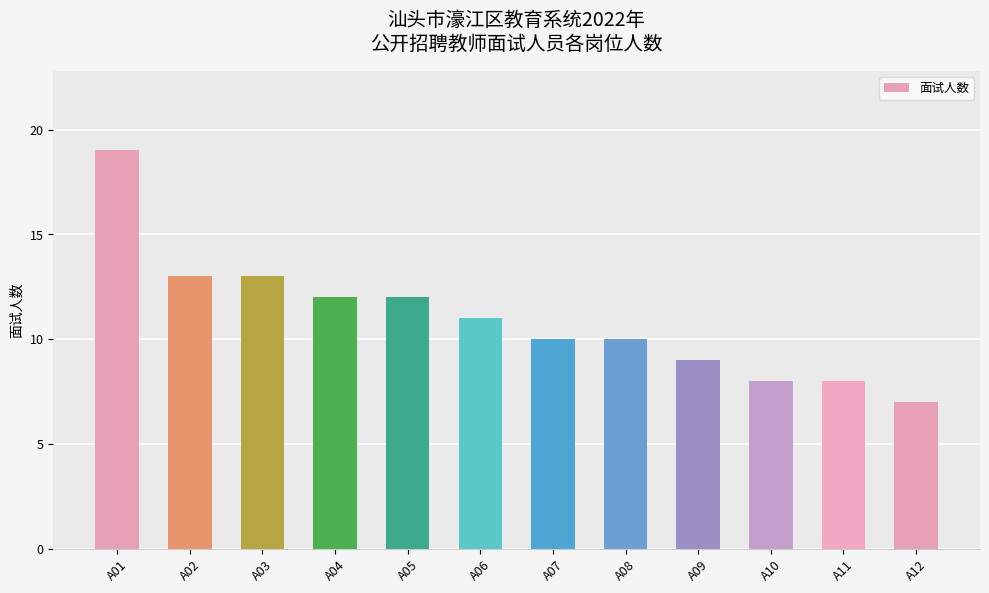

Reading right to left, transcribe all the data shown in this chart.

A12=7	A11=8	A10=8	A09=9	A08=10	A07=10	A06=11	A05=12	A04=12	A03=13	A02=13	A01=19